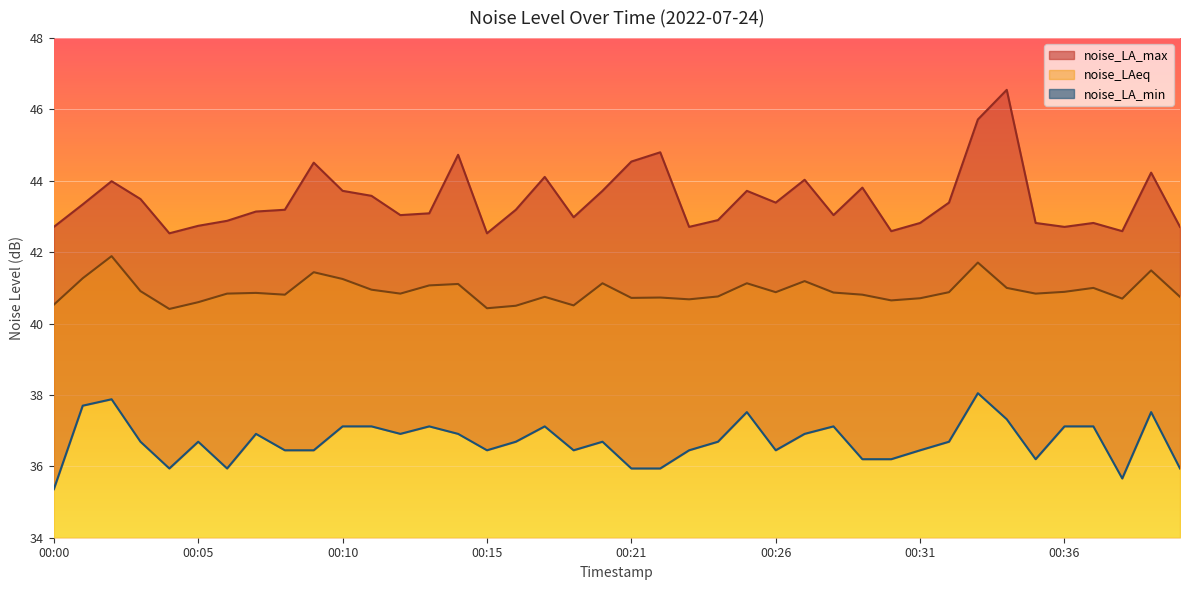

True or false: noise_LA_min and noise_LA_max cross at least once.

False